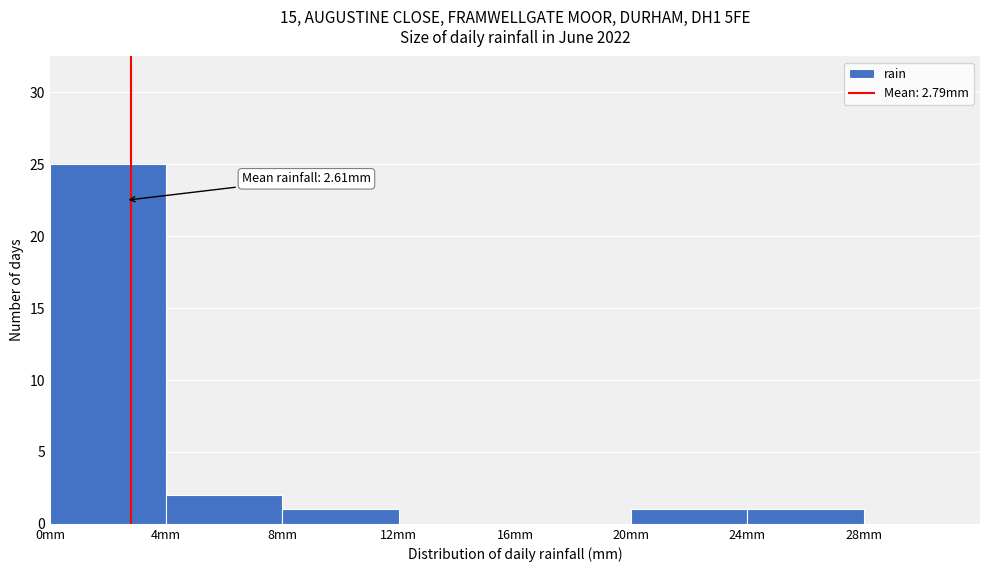

Over which range of the x-axis is the bar tallest?

0 to 4